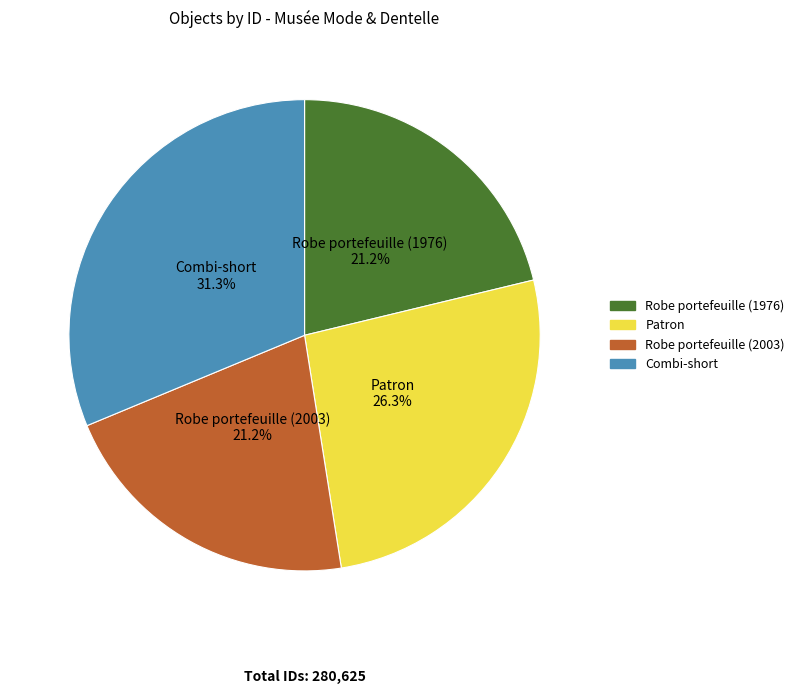

What is the total percentage of Robe portefeuille (1976) and Combi-short?

52.5%